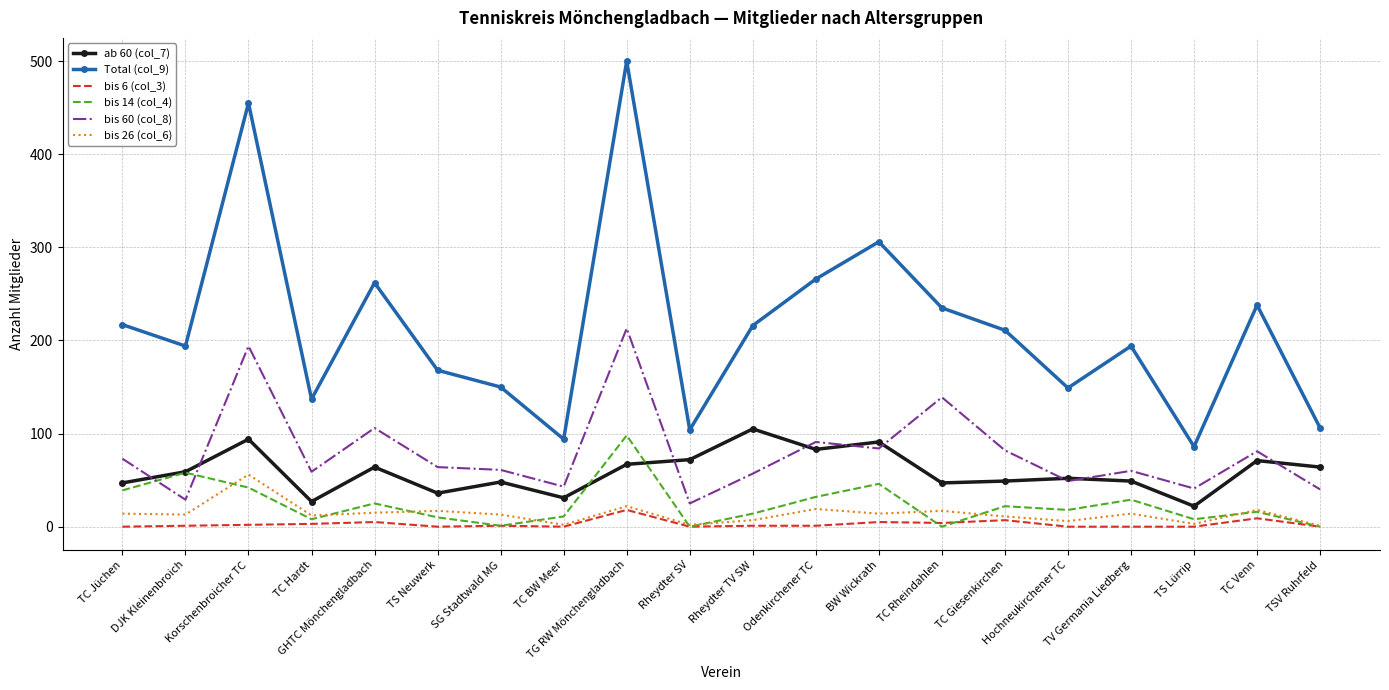

True or false: Total (col_9) and bis 26 (col_6) cross at least once.

False